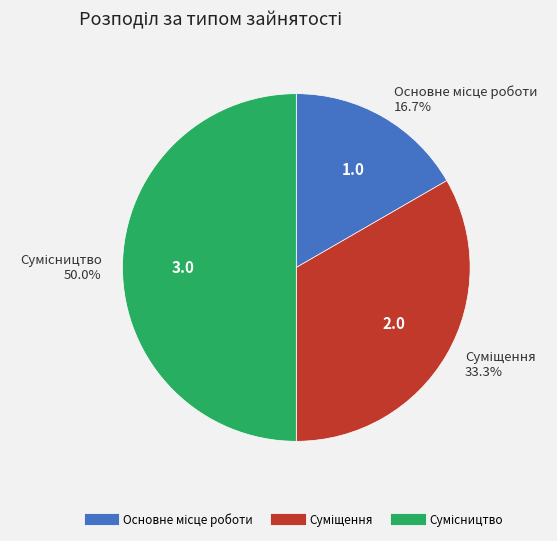

To the nearest percent, what portion does Суміщення represent?

33%